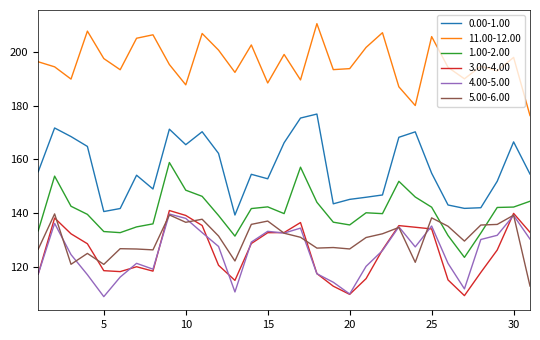

What is the maximum value for 0.00-1.00?

176.9